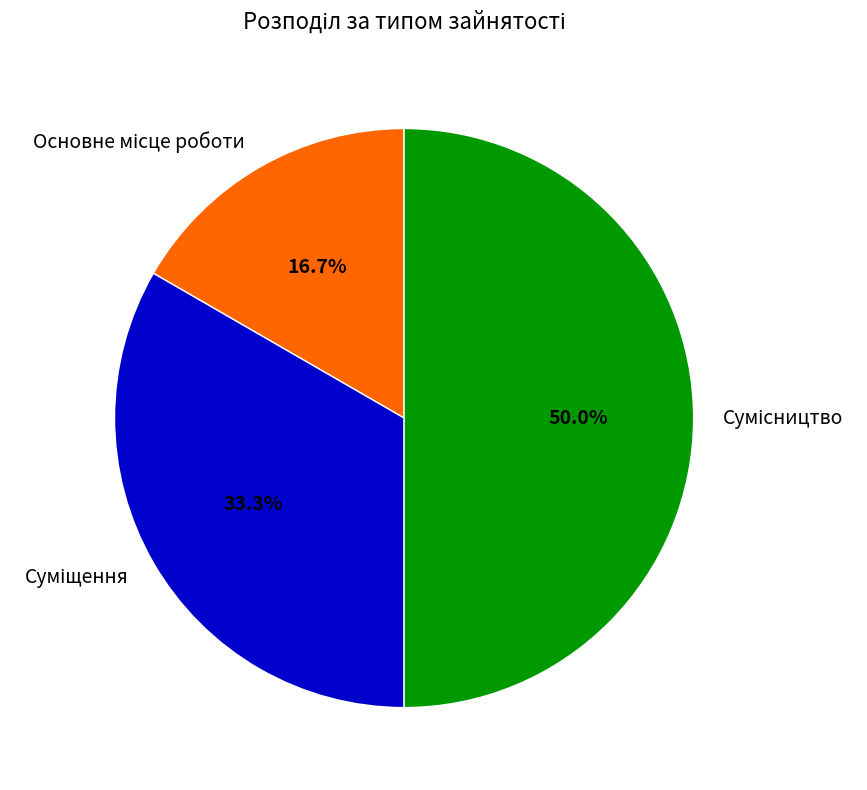

How many slices are in this pie chart?

3